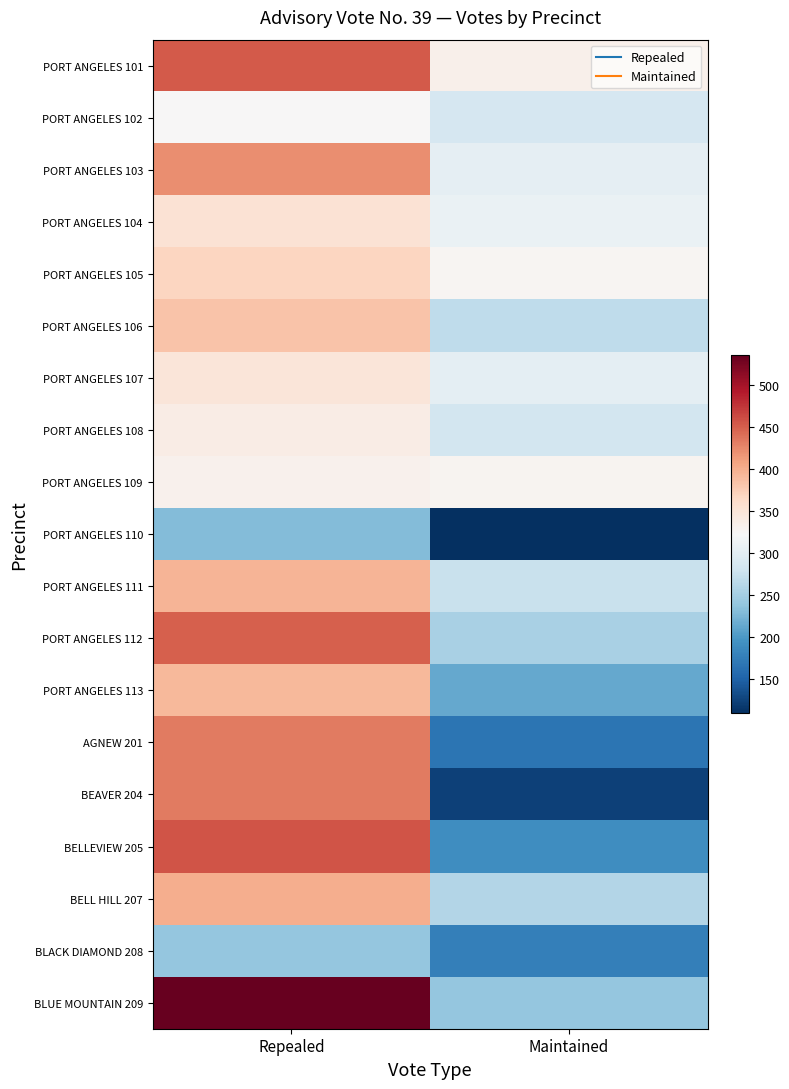

At how many categories does at least one series exceed 533?

1